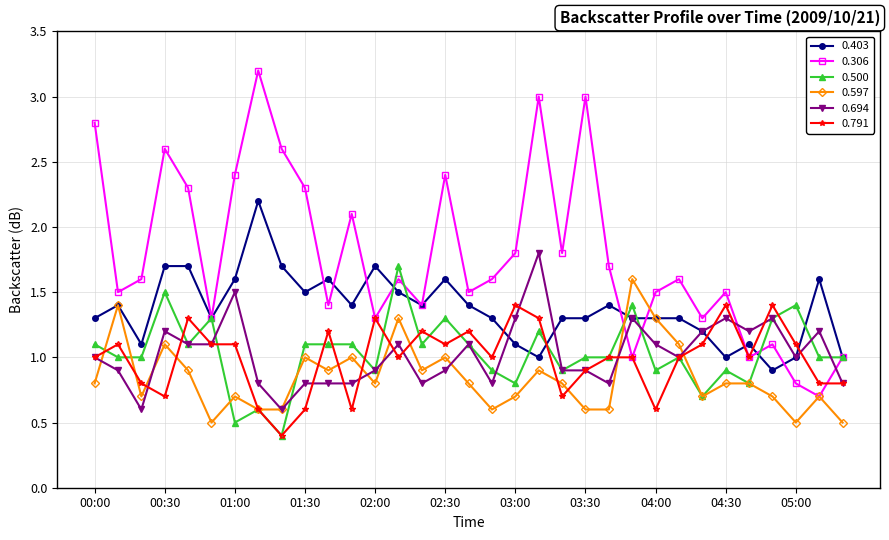

Does the chart display data point markers on the line(s)?

Yes